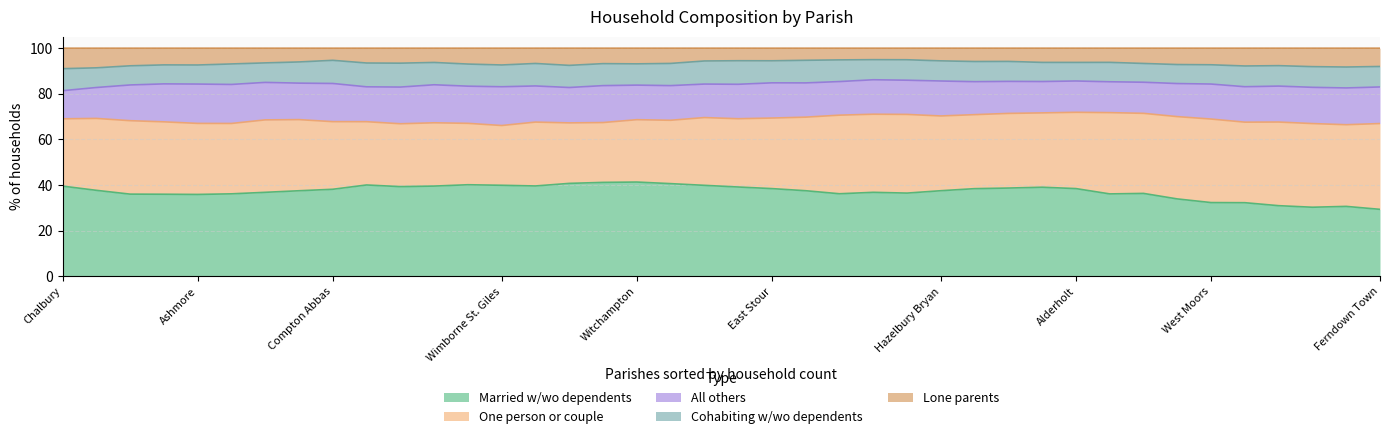

How many lines are shown in the chart?

5